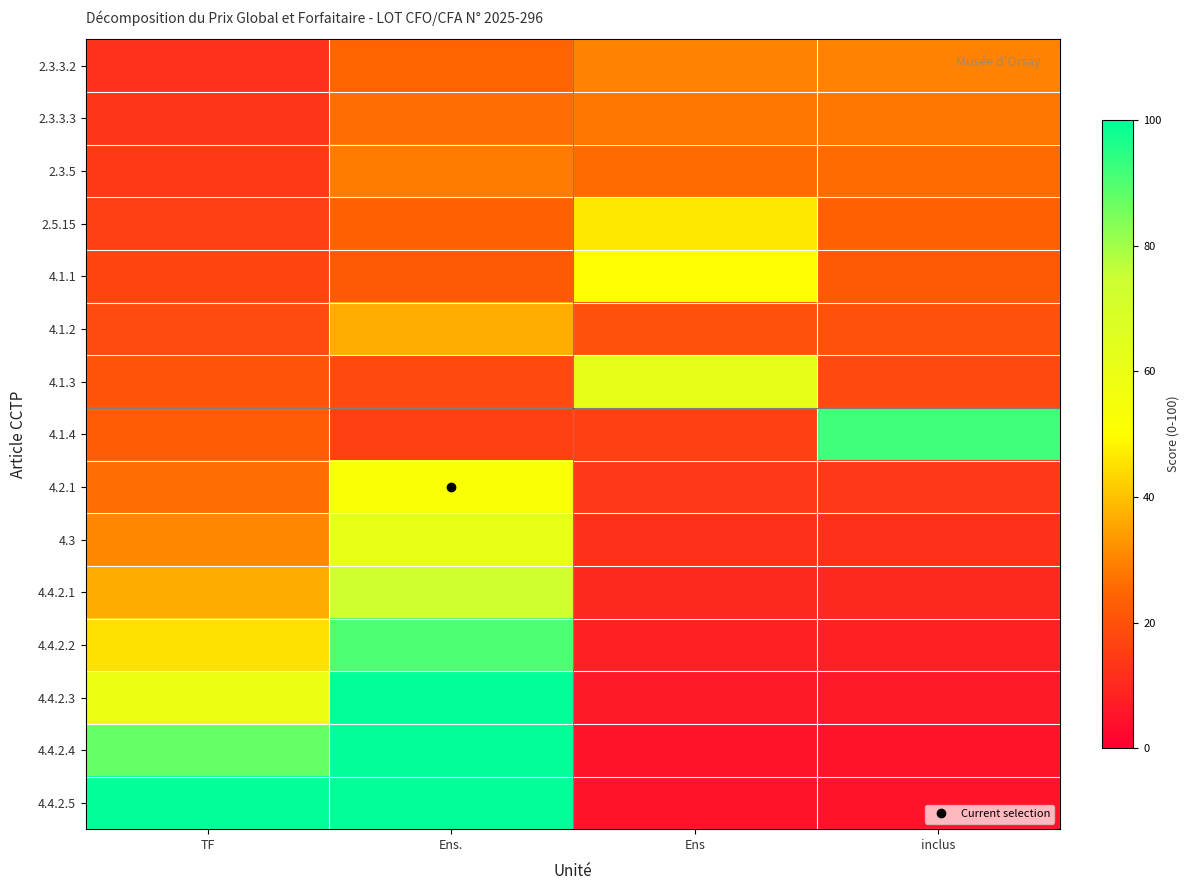

At how many categories does at least one series exceed 38?

4